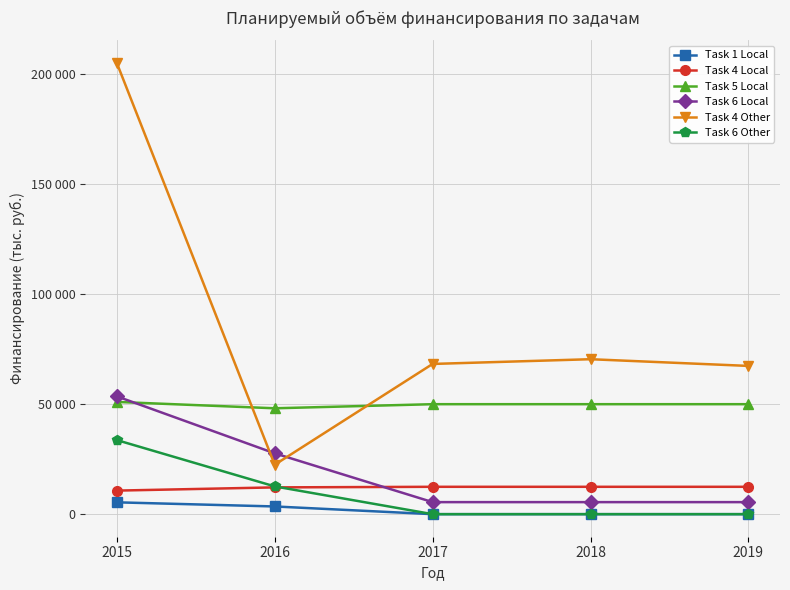

Rank the categories by Task 6 Local value from highest to lowest.

2015, 2016, 2017, 2018, 2019